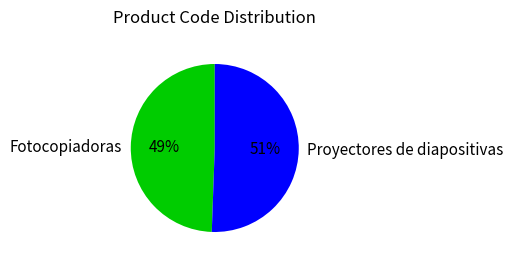

What is the largest slice in the pie chart?

Proyectores de diapositivas